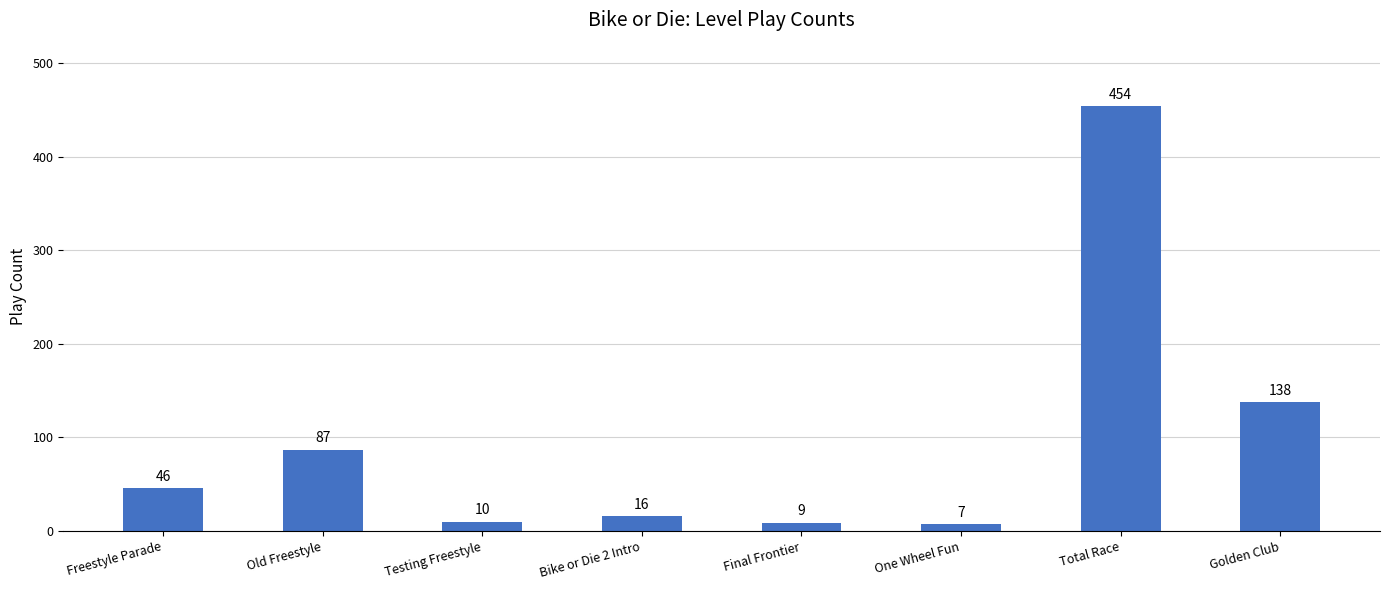

What is the difference between the maximum and second lowest values?

445